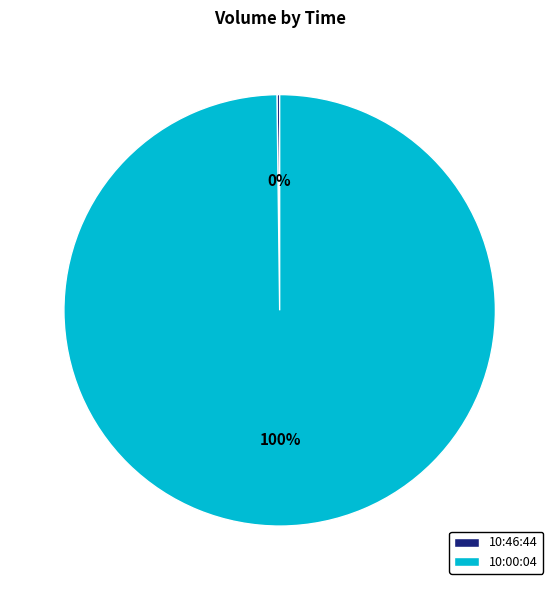

What percentage is the 10:00:04 slice, to the nearest percent?

100%